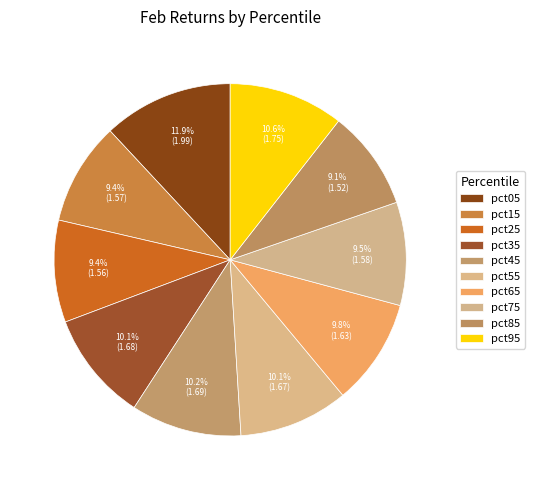

Which category has the biggest portion of the pie?

pct05